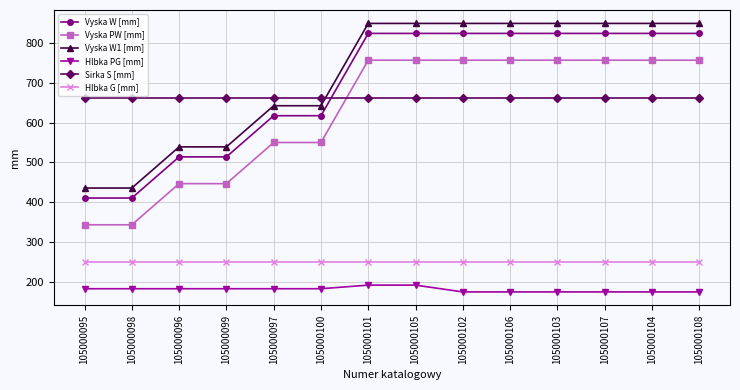

Count the Vyska PW [mm] values in the range 447 to 756.

12